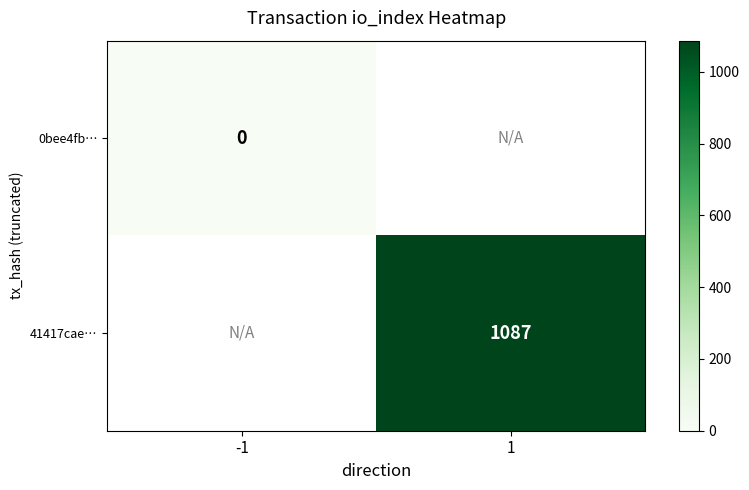

Rank the categories by 41417cae… value from lowest to highest.

-1, 1